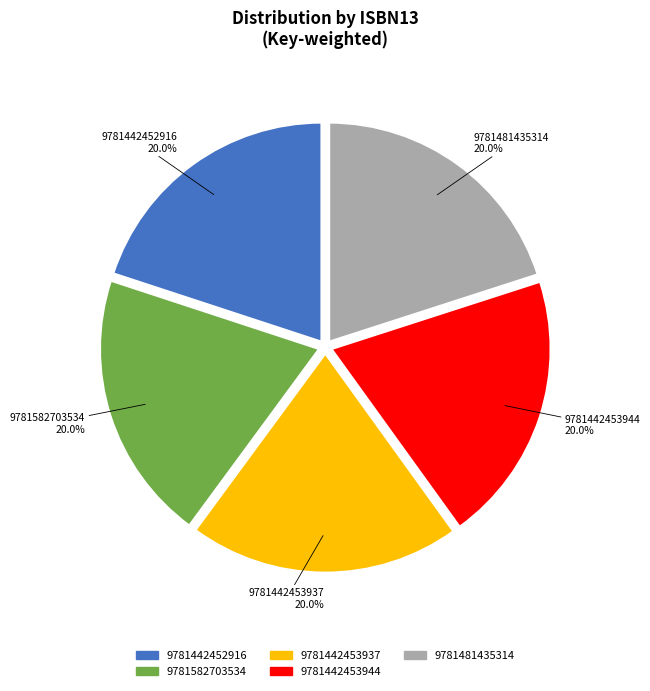

The 9781582703534 slice represents 27% of the pie. True or false?

False